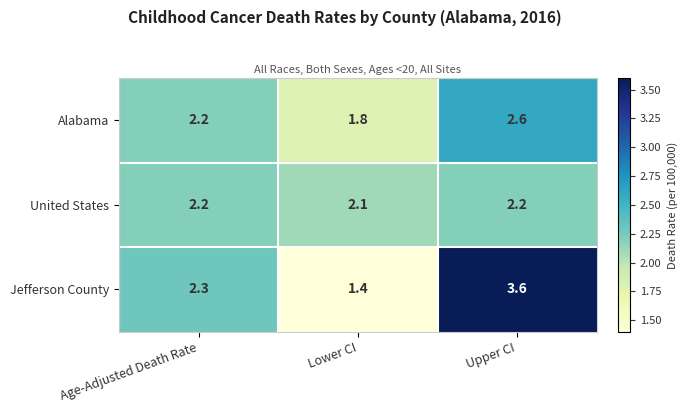

Reading left to right, what are all the values shown in this chart?

Alabama: 2.2	1.8	2.6
United States: 2.2	2.1	2.2
Jefferson County: 2.3	1.4	3.6